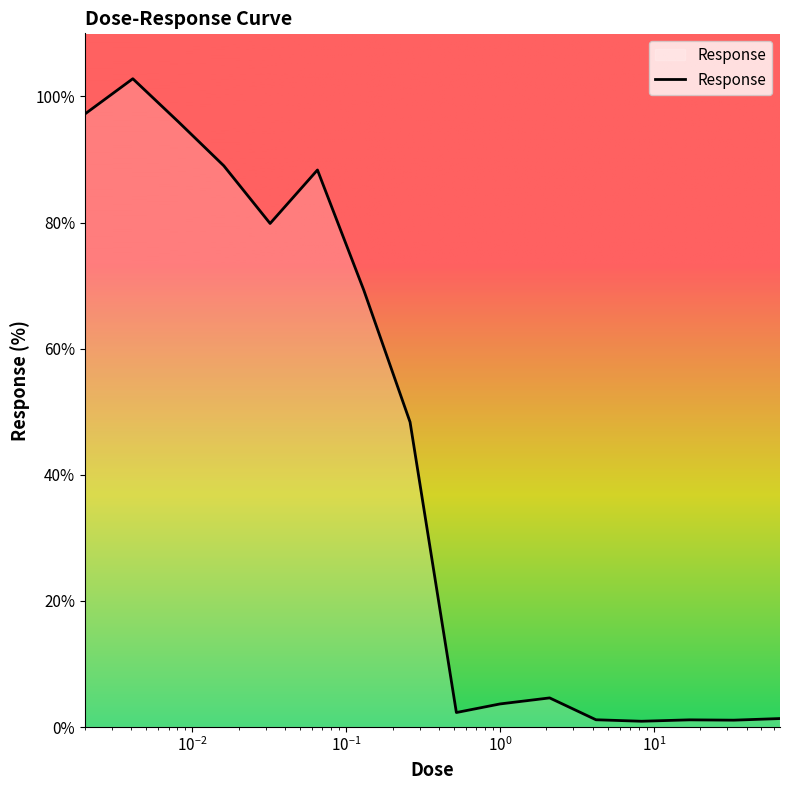

What is the difference between the maximum and minimum values?

101.9